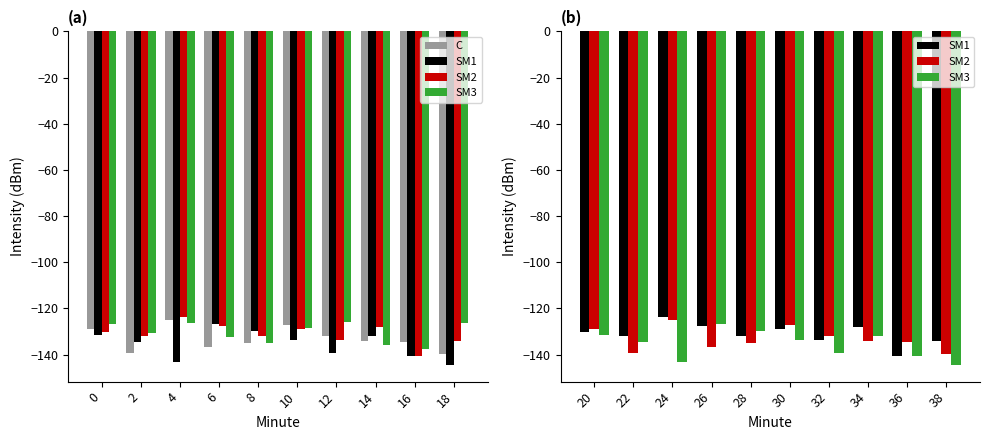

Which series has the largest range (max minus min)?

SM3